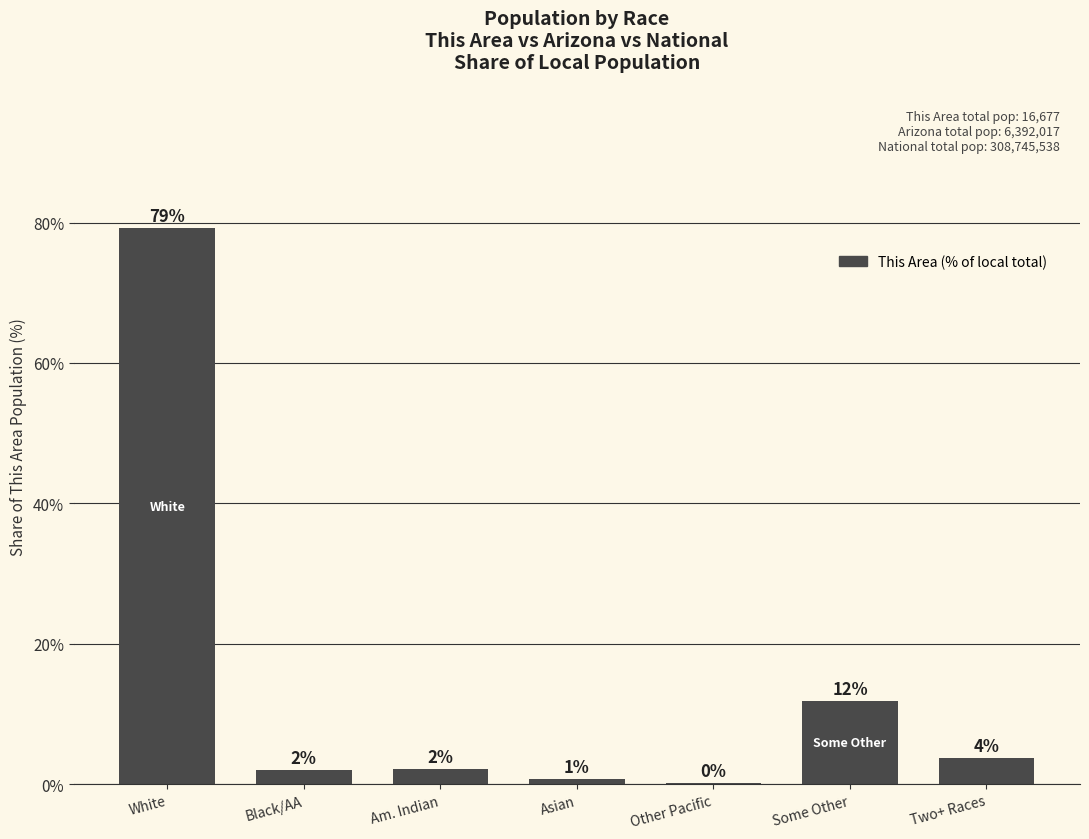

Is it true that the value at Two+ Races is 6.0?

False